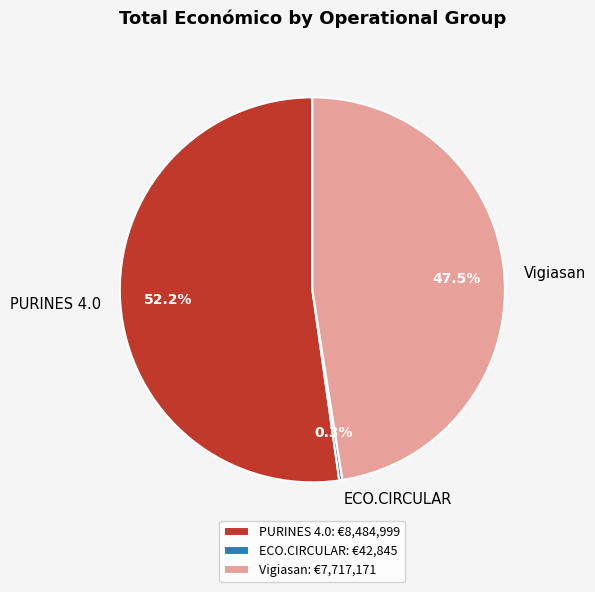

Is the sum of PURINES 4.0 and Vigiasan greater than half?

Yes